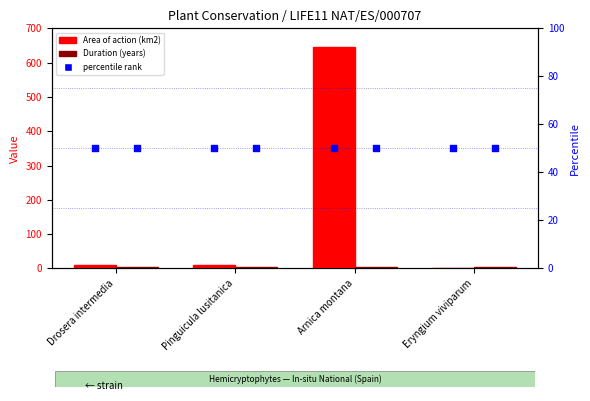

Which series reaches the maximum Y coordinate?

Area of action (km2)